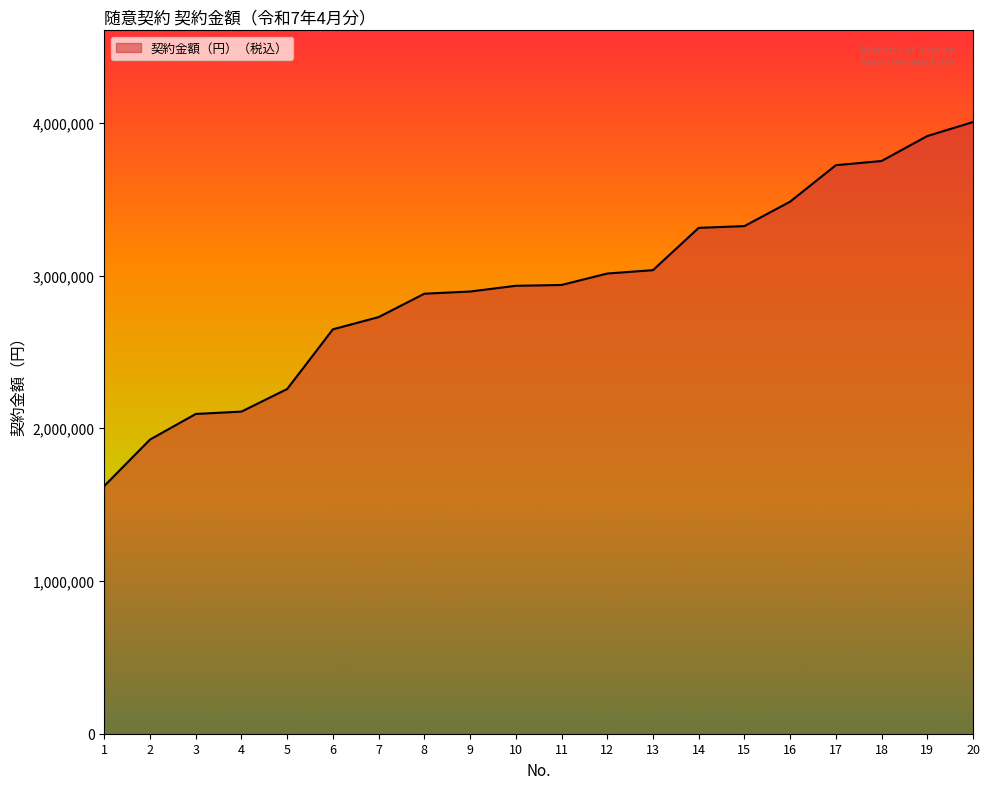

What is the ratio of the value at 11 to the value at 14?

0.9